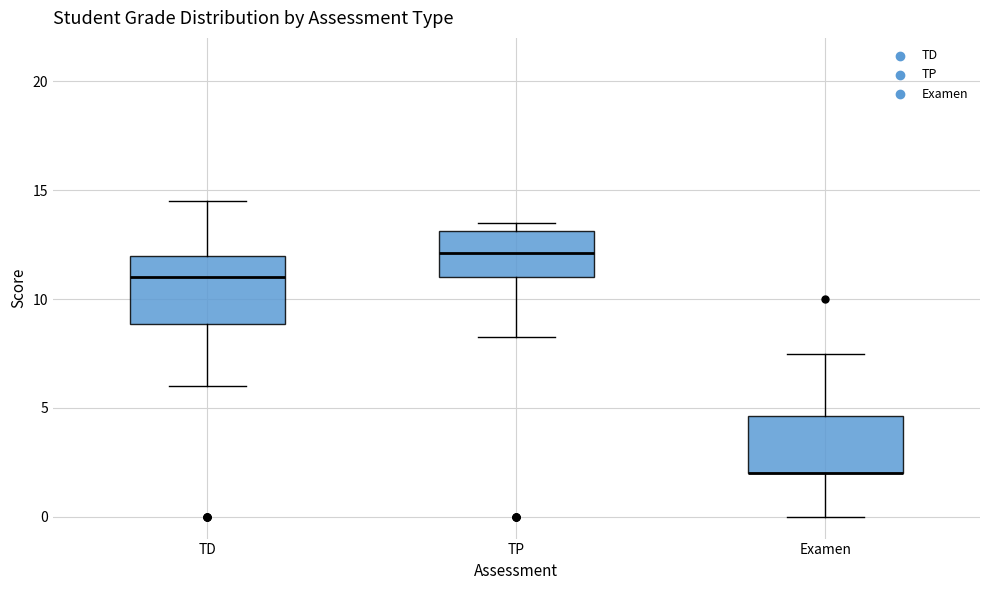

Reading left to right, read every box against the y-axis: the position of its median line, the range the box covers, and the ends of its whiskers. The values are not printed on the chart, so give them approximately, as read against the axis.

TD: median 11.0, box 9.0 to 12.0, whiskers 6.0 to 14.5
TP: median 12.0, box 11.0 to 13.0, whiskers 8.5 to 13.5
Examen: median 2.0 (drawn on the box's lower edge), box 2.0 to 4.5, whiskers 0.0 to 7.5